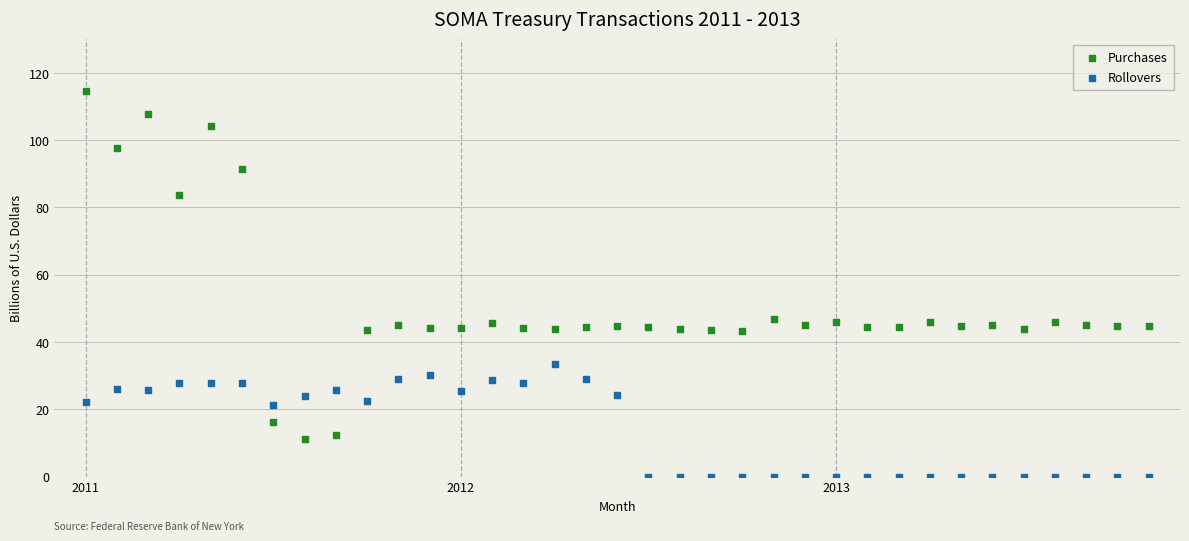

What are all the series names shown in the legend?

Purchases, Rollovers